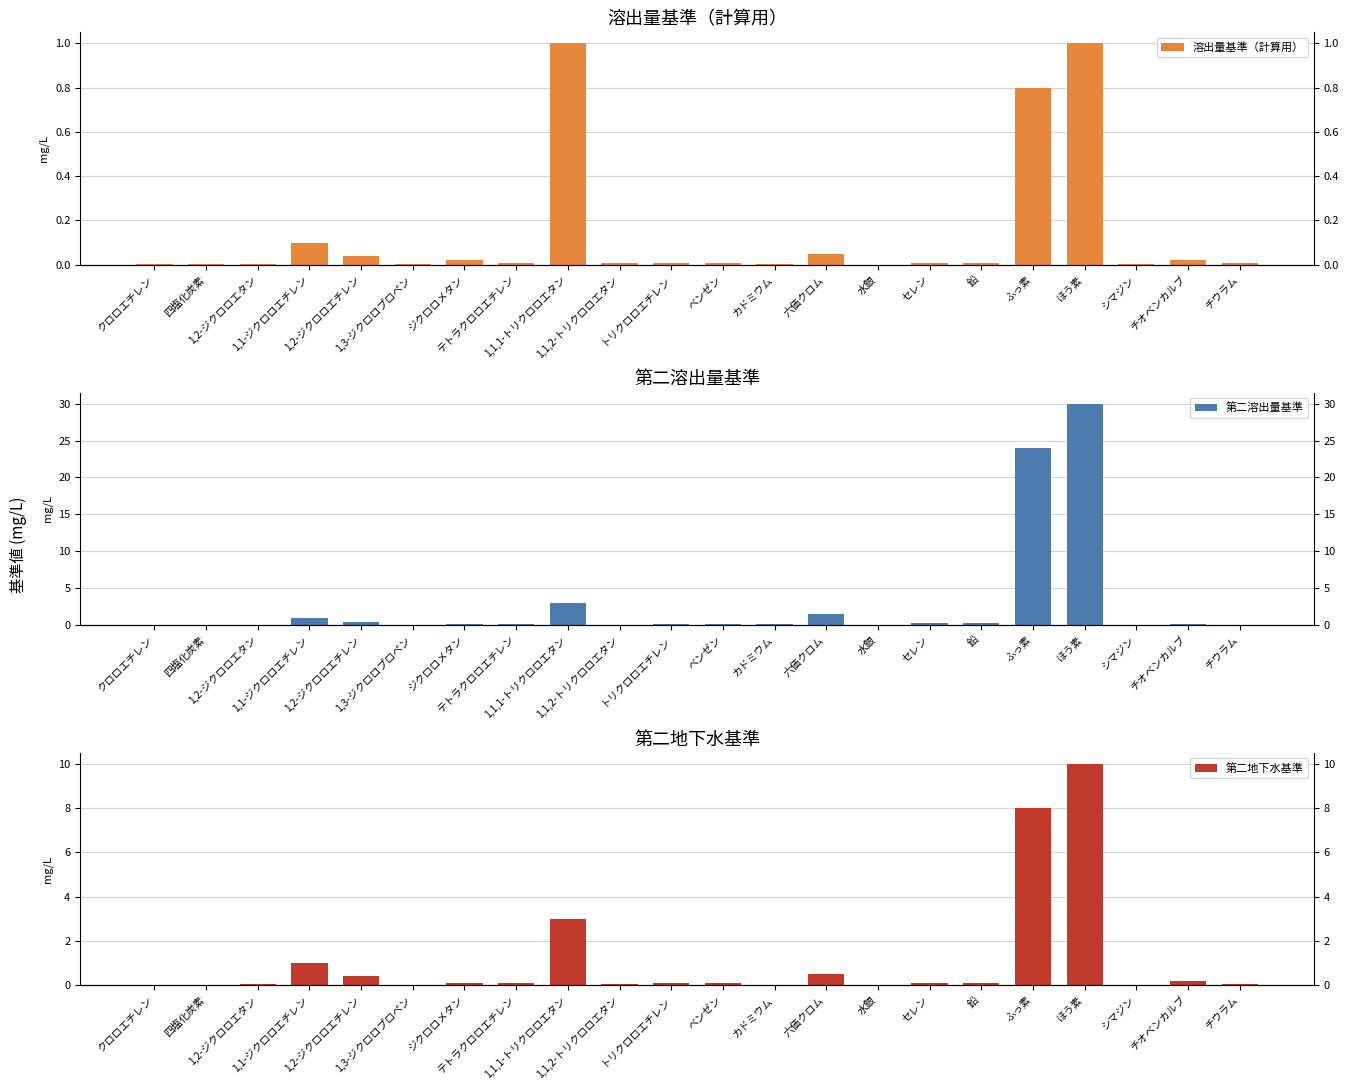

What is the difference between the maximum and minimum values in the 第二溶出量基準 series?

30.0